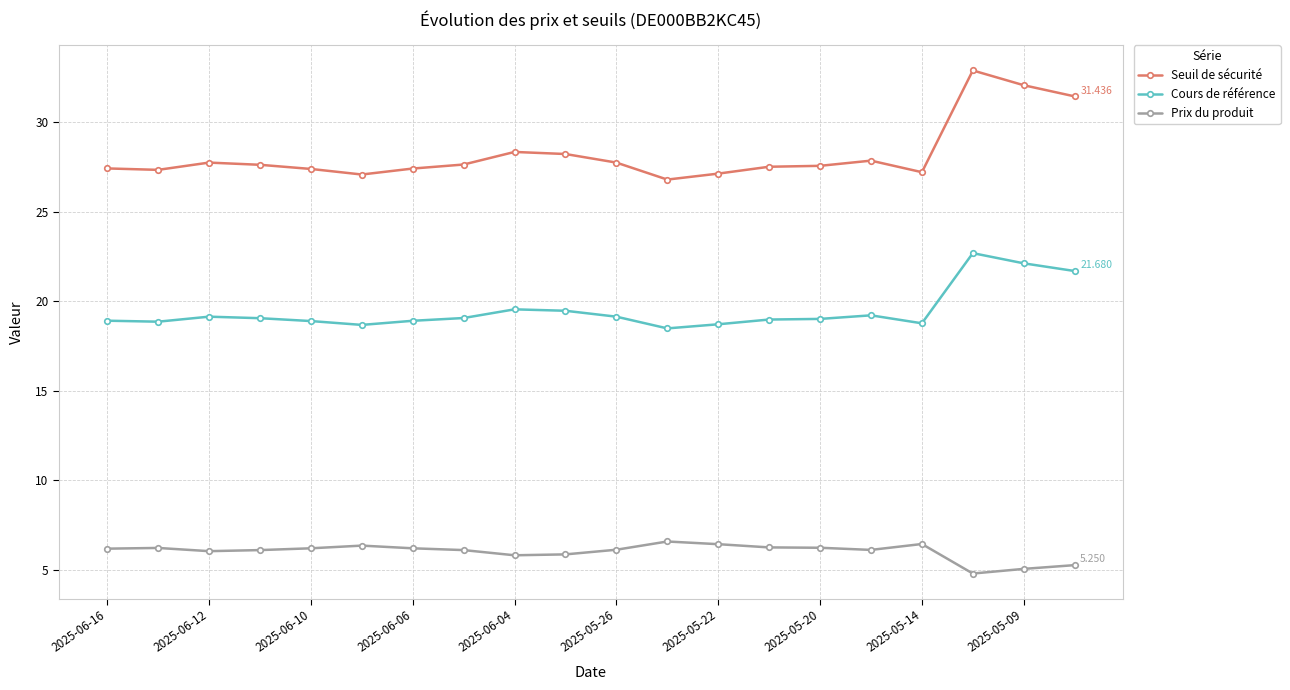

Does the chart have visible grid lines?

Yes